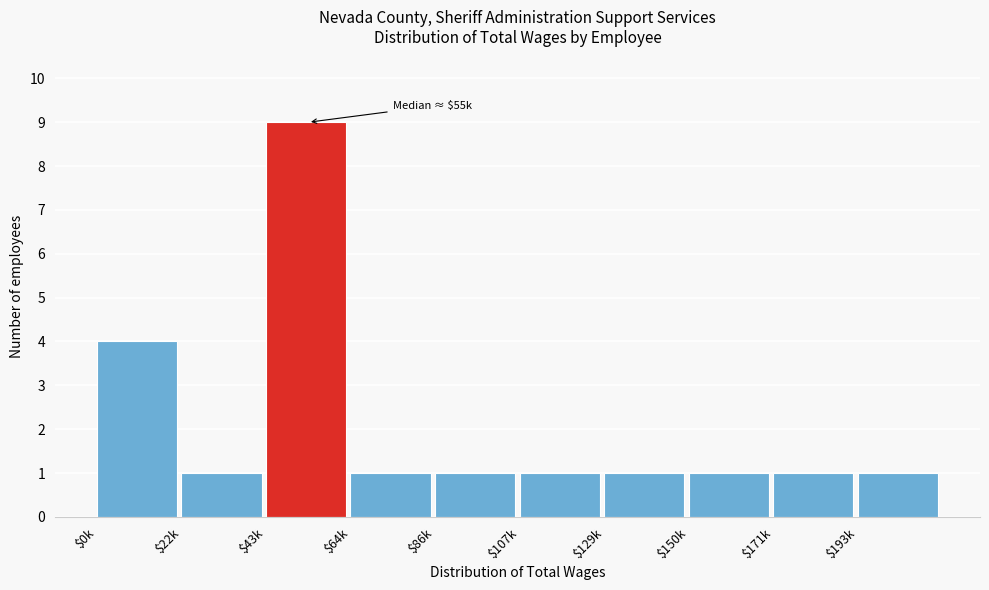

Reading right to left, transcribe all the data shown in this chart.

1	1	1	1	1	1	1	9	1	4